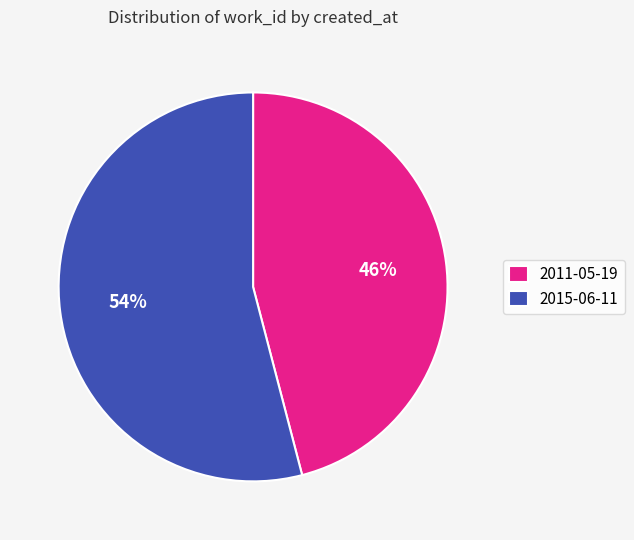

What is the ratio of the value at 2015-06-11 to the value at 2011-05-19?

1.2